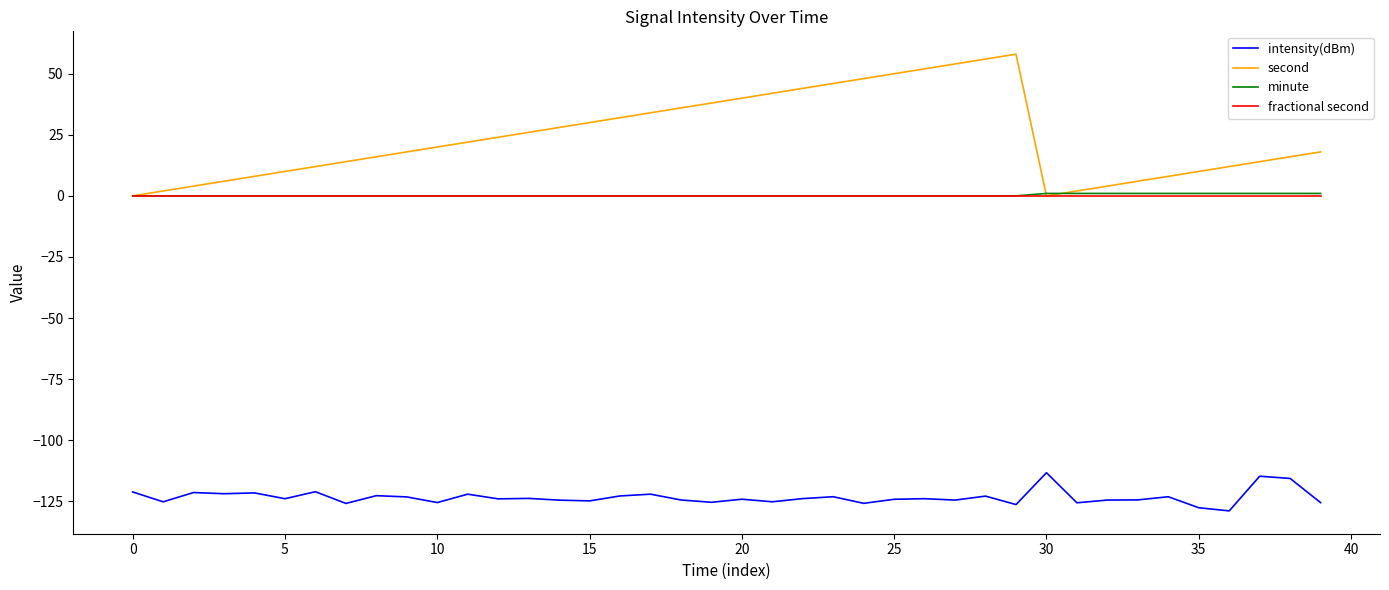

Which series has the largest total across all categories?

second